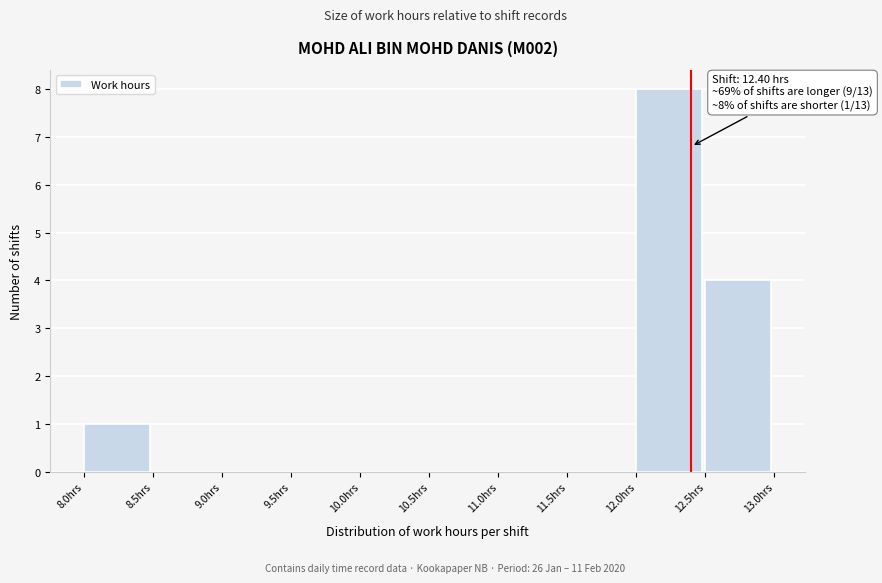

Over which range of the x-axis is the bar tallest?

12.0 to 12.5